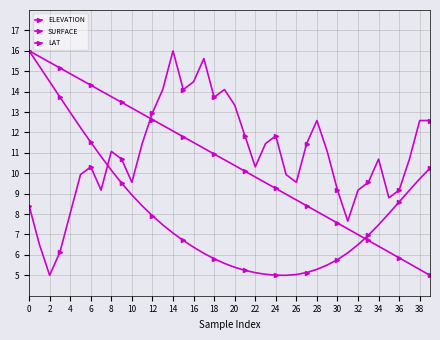

How many categories are shown in the chart?

40